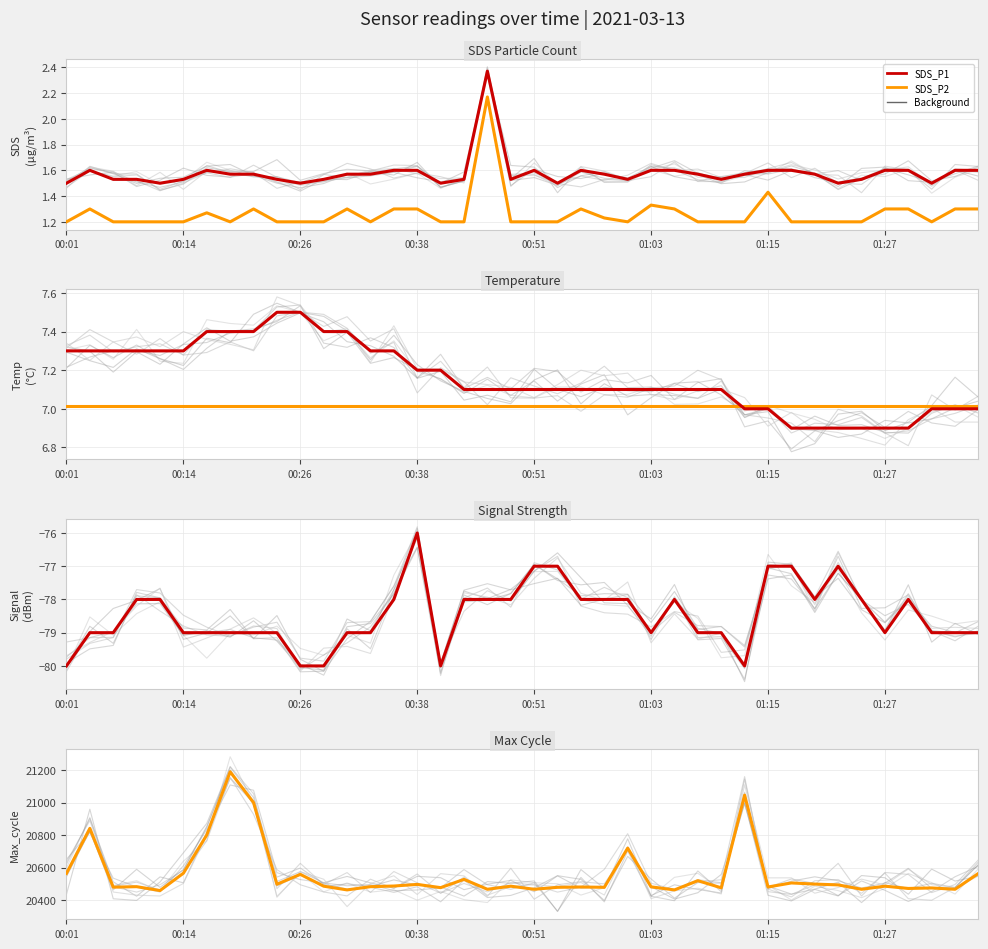

Does the chart display data point markers on the line(s)?

No